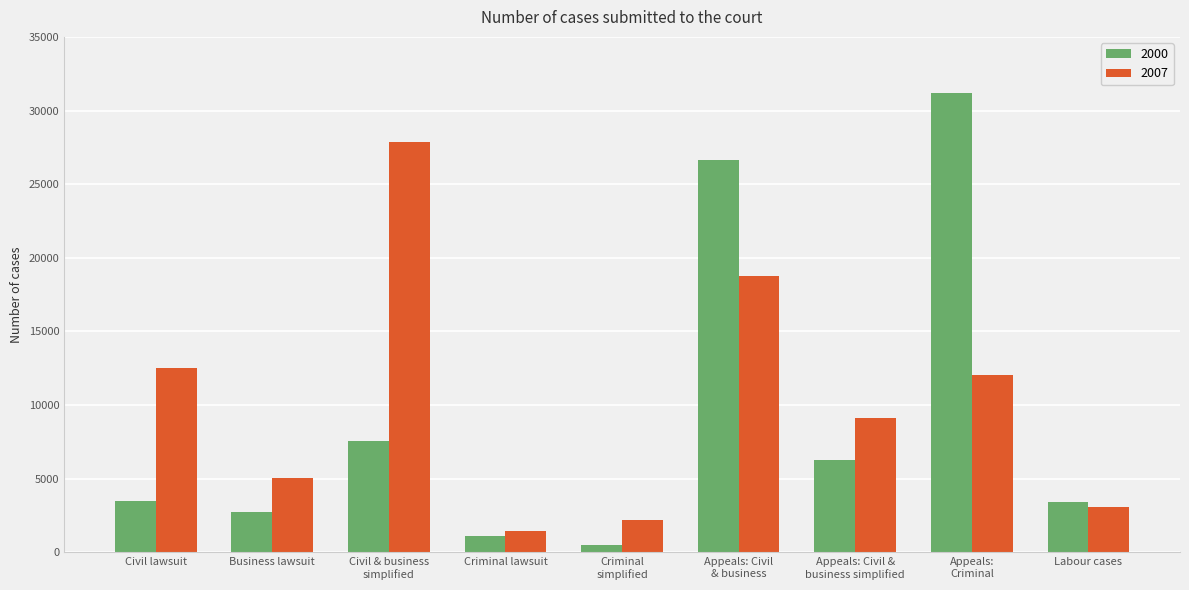

How many data points does each series have?

9